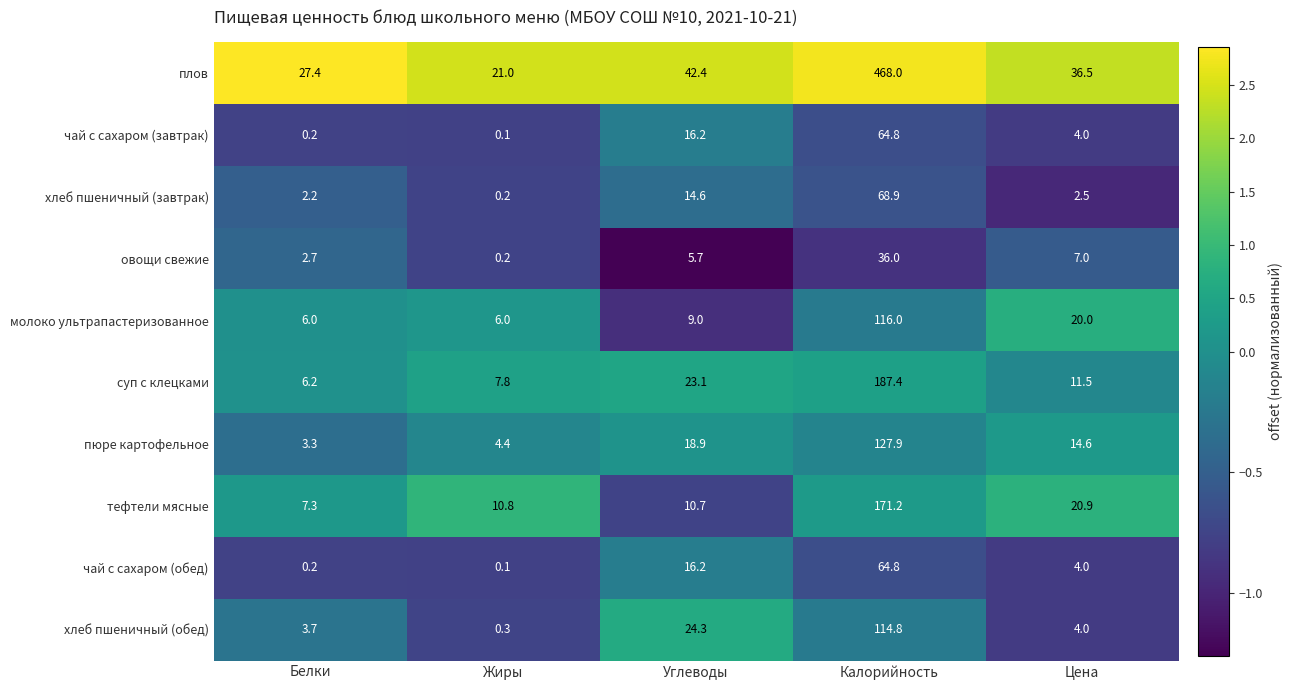

The чай с сахаром (обед) series shows 4.0 at Цена. True or false?

True